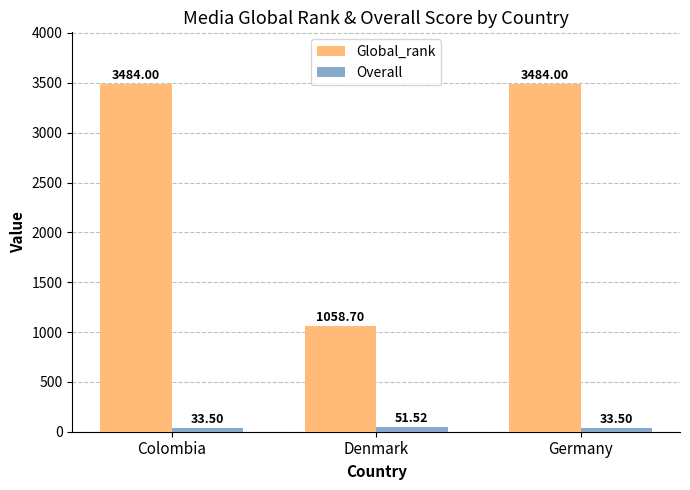

What value does the Global_rank series have at Denmark?

1058.7